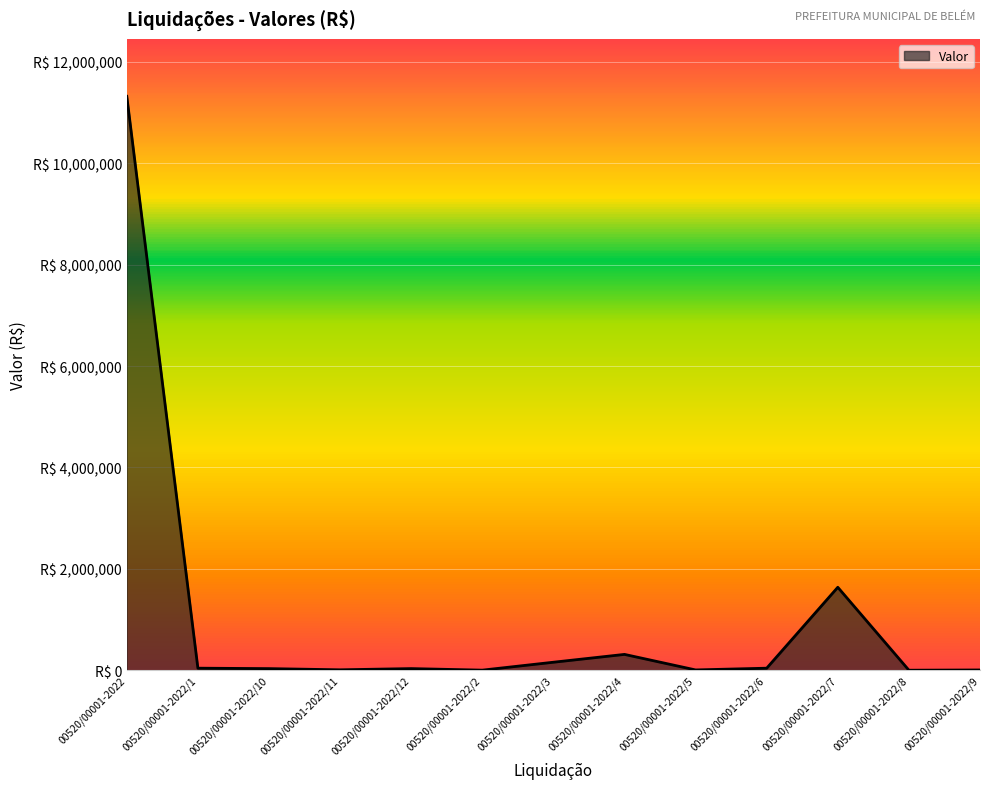

Is this an area chart (filled region under the line)?

Yes